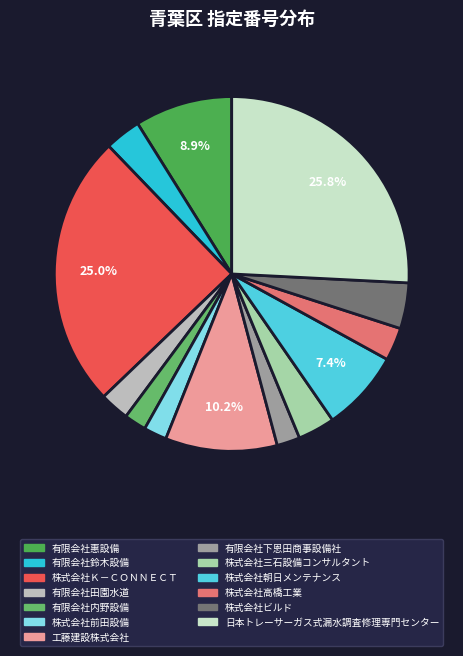

To the nearest percent, what portion does 工藤建設株式会社 represent?

10%